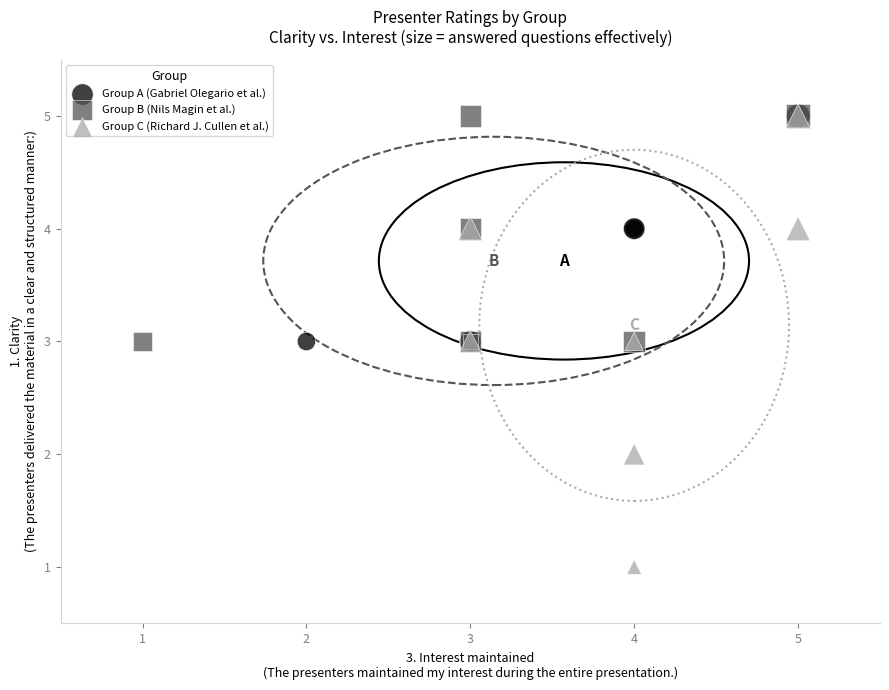

Which series contains the lowest Y value?

Group C (Richard J. Cullen et al.)